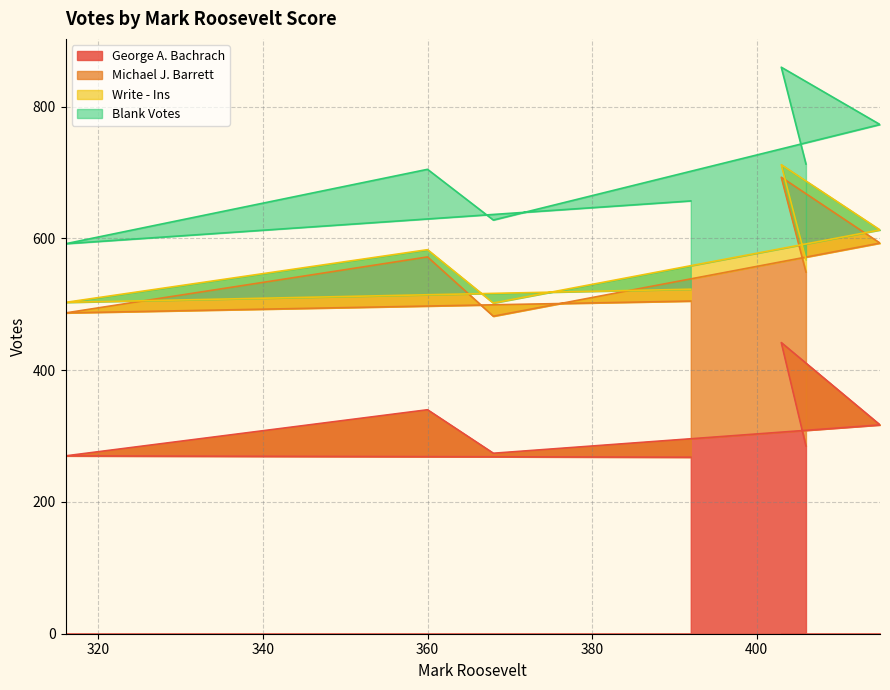

What is the highest value of the George A. Bachrach series?

442